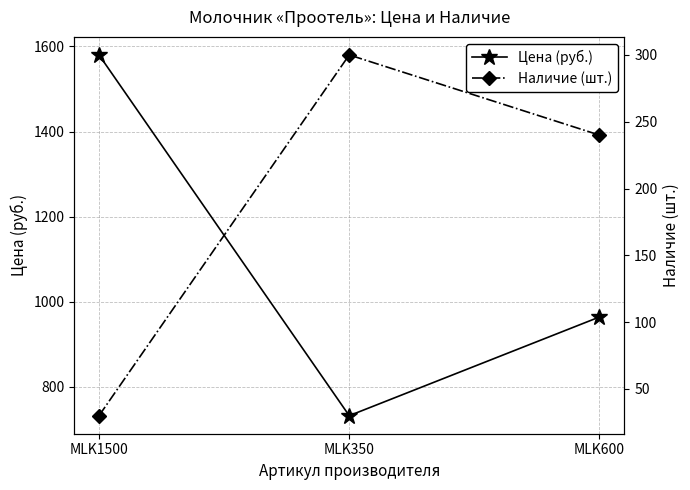

Does the chart have visible grid lines?

Yes